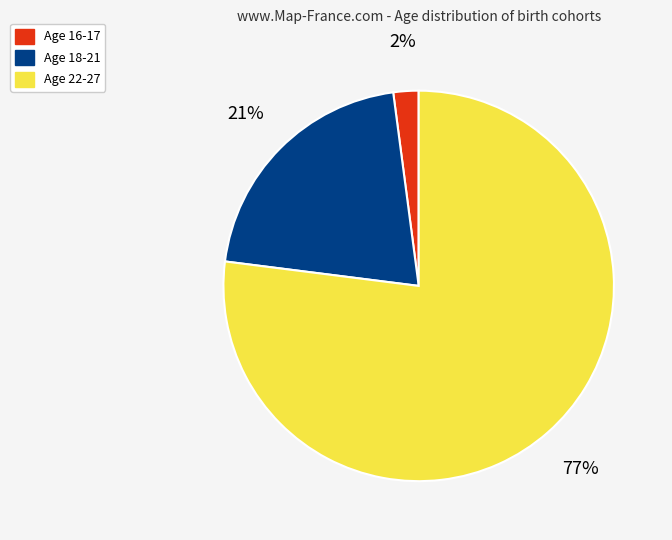

Count the number of slices in the pie.

3